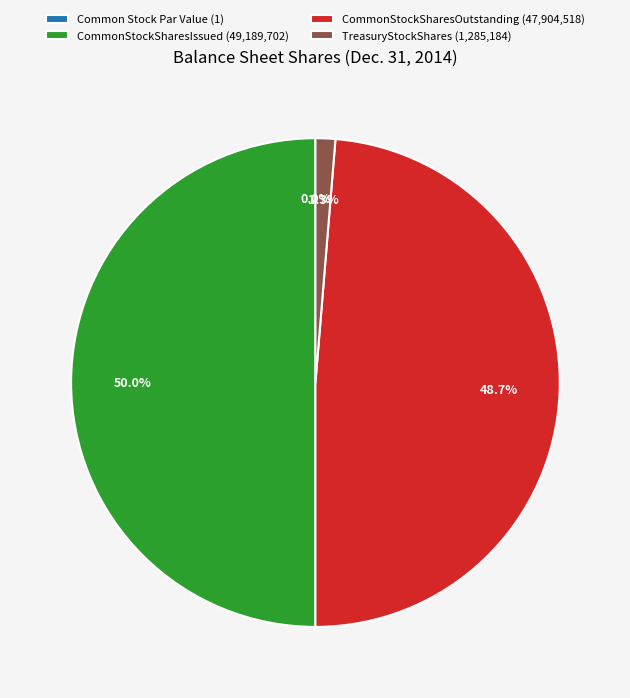

Combined, what portion of the pie is Common Stock Par Value and CommonStockSharesOutstanding?

48.7%